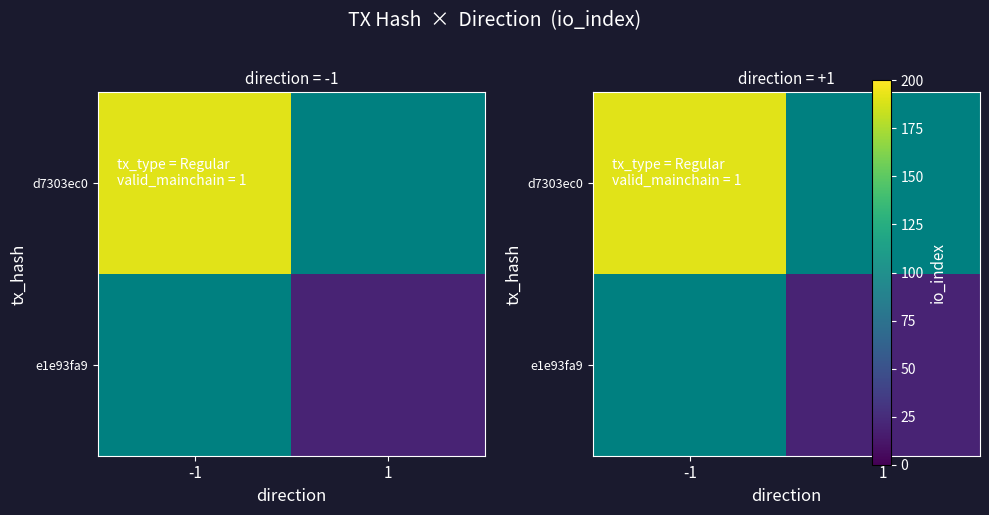

At 1, list the series in order from smallest to largest.

d7303ec0, e1e93fa9